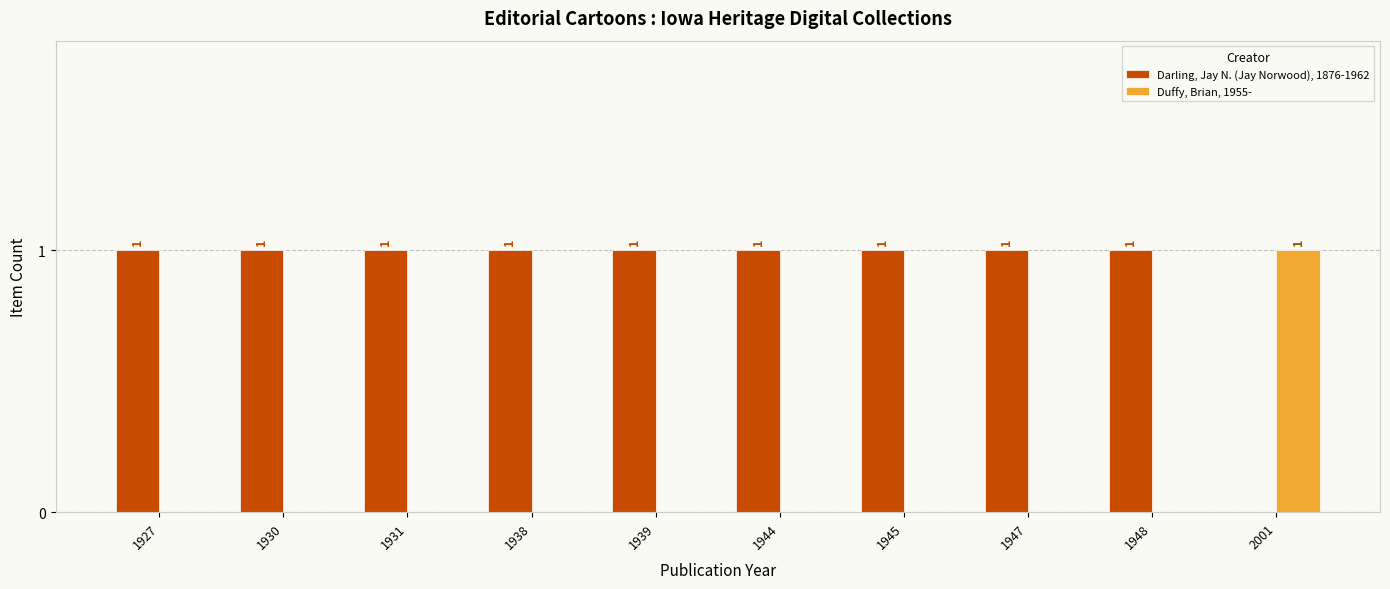

At which label is Darling, Jay N. (Jay Norwood), 1876-1962 closest to 0?

2001